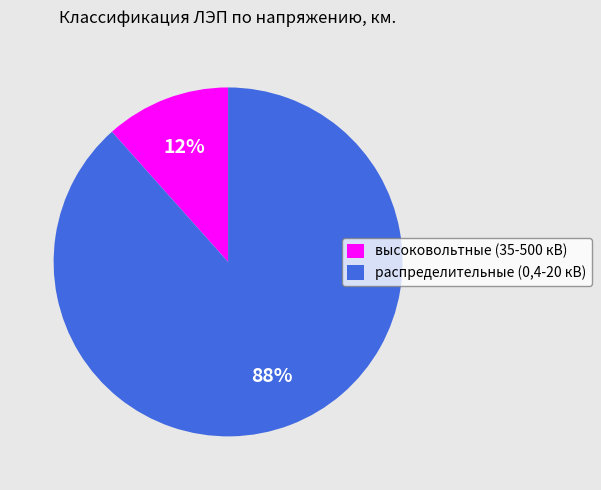

To the nearest percent, what is the average slice percentage?

50%